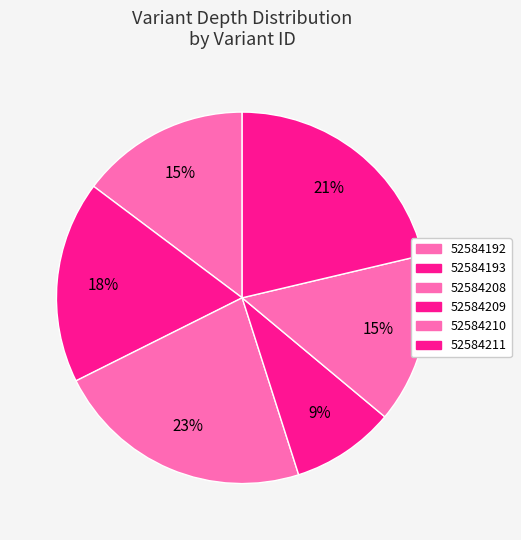

How many slices are in this pie chart?

6